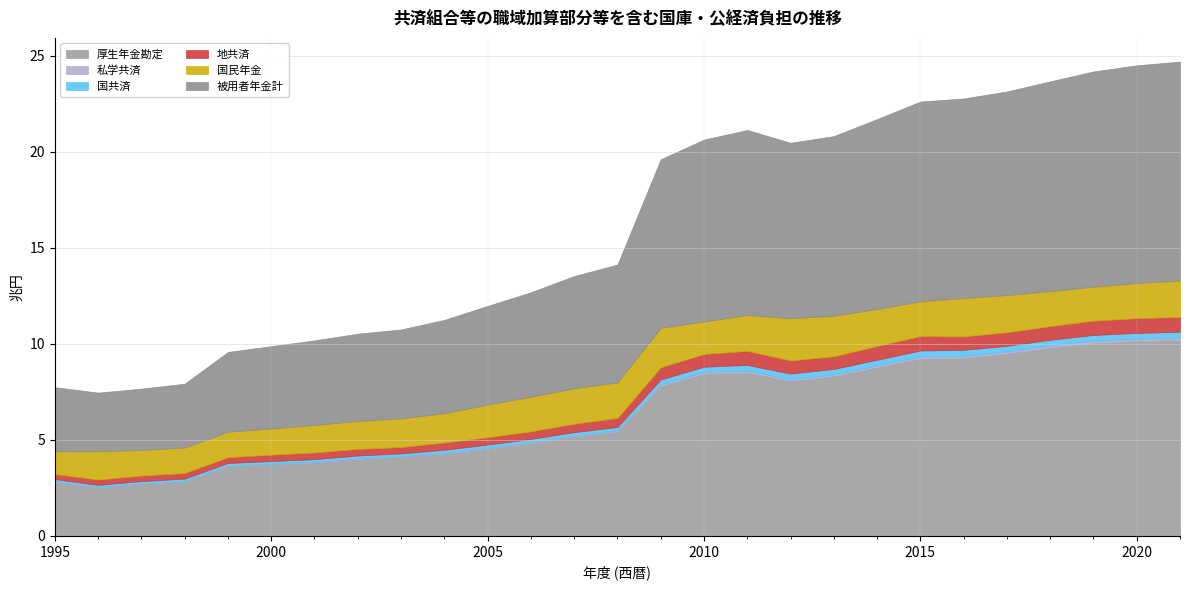

Where is the first local maximum for 被用者年金計?

2011